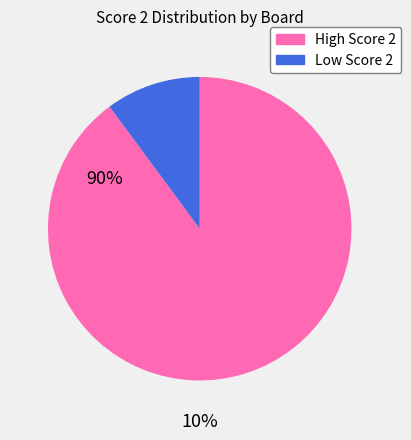

Is there a majority slice in this chart?

Yes